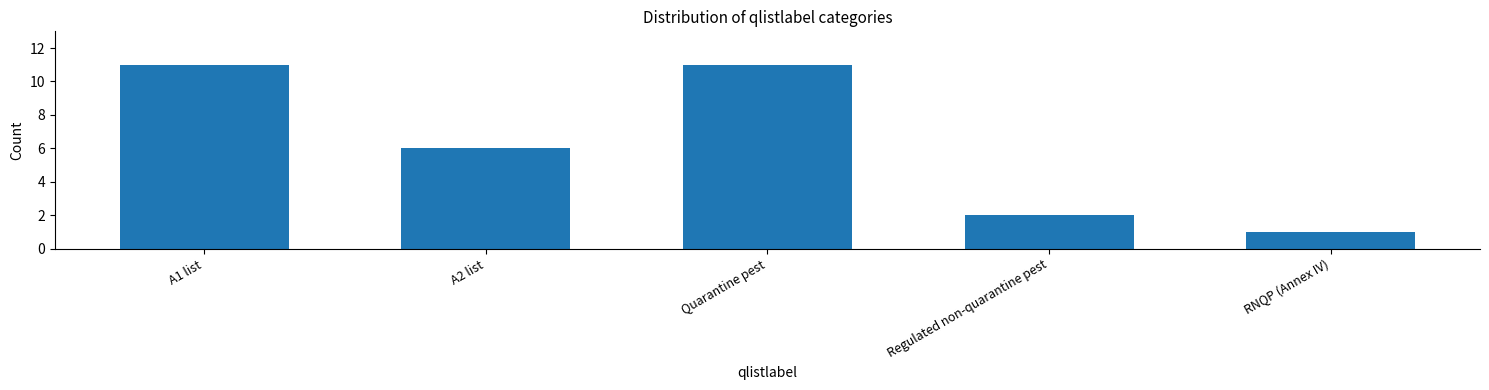

Reading right to left, what are all the values shown in this chart?

1	2	11	6	11